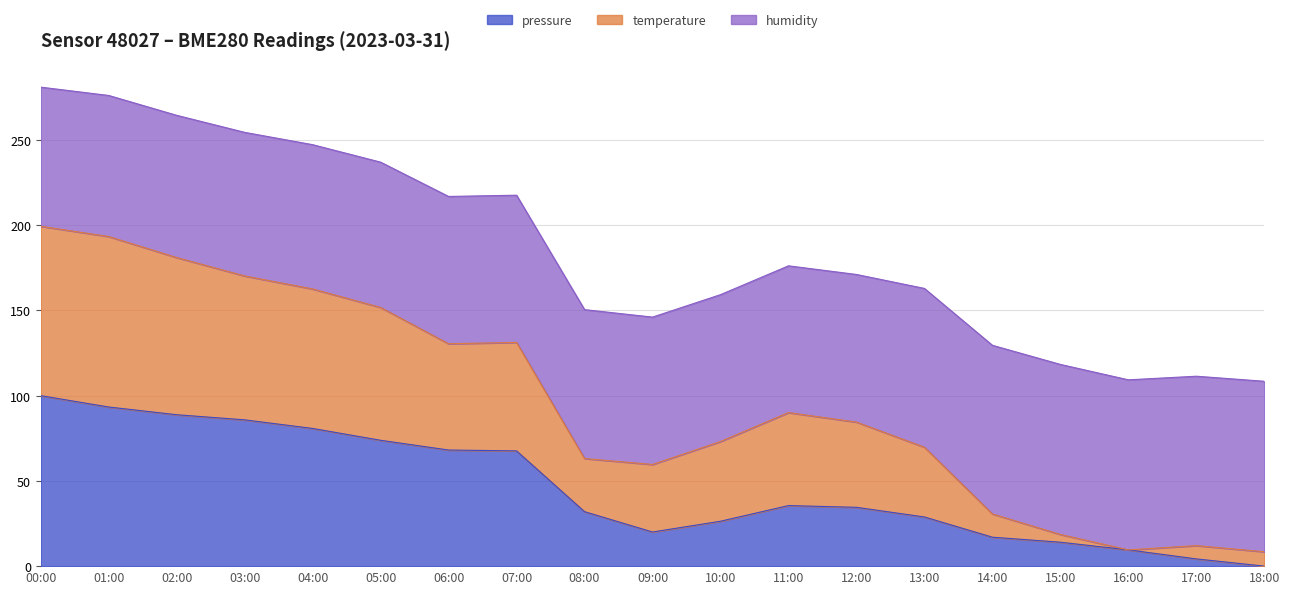

True or false: pressure and temperature intersect in this chart.

False